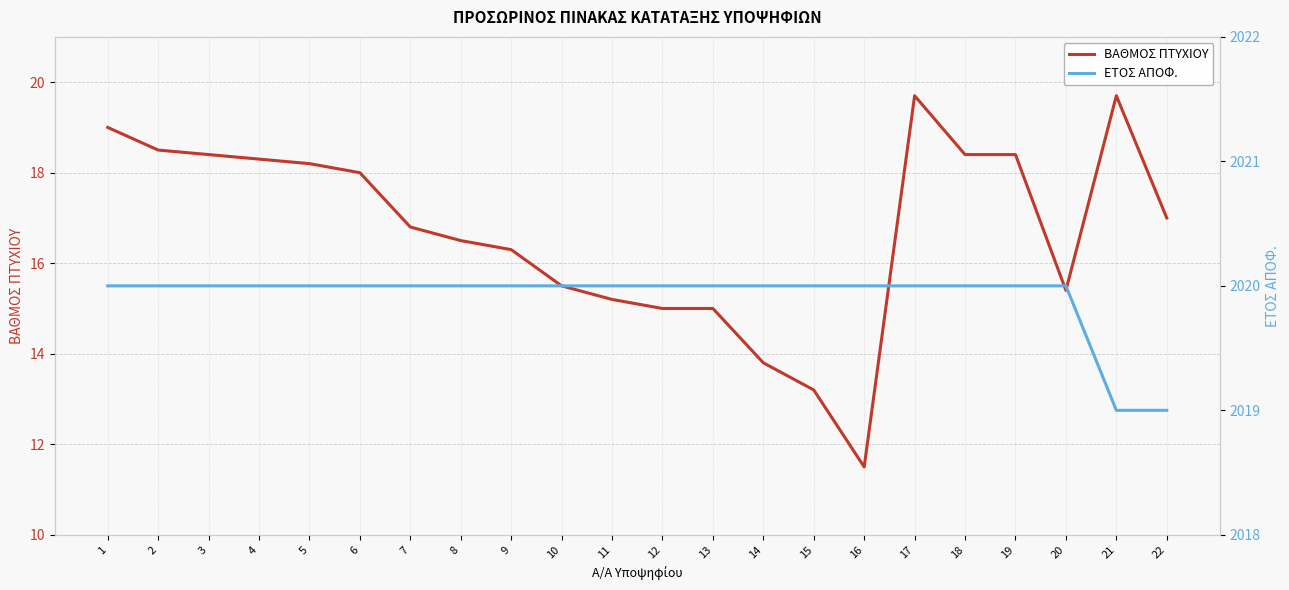

List the series in order of their peak value, lowest first.

ΒΑΘΜΟΣ ΠΤΥΧΙΟΥ, ΕΤΟΣ ΑΠΟΦ.